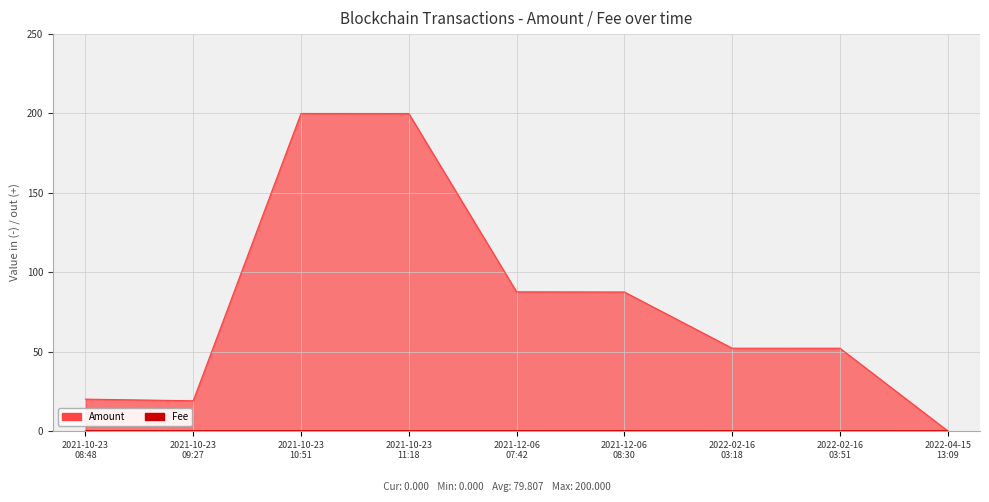

Which series changed the most between 2021-10-23 08:48 and 2022-02-16 03:51?

Amount